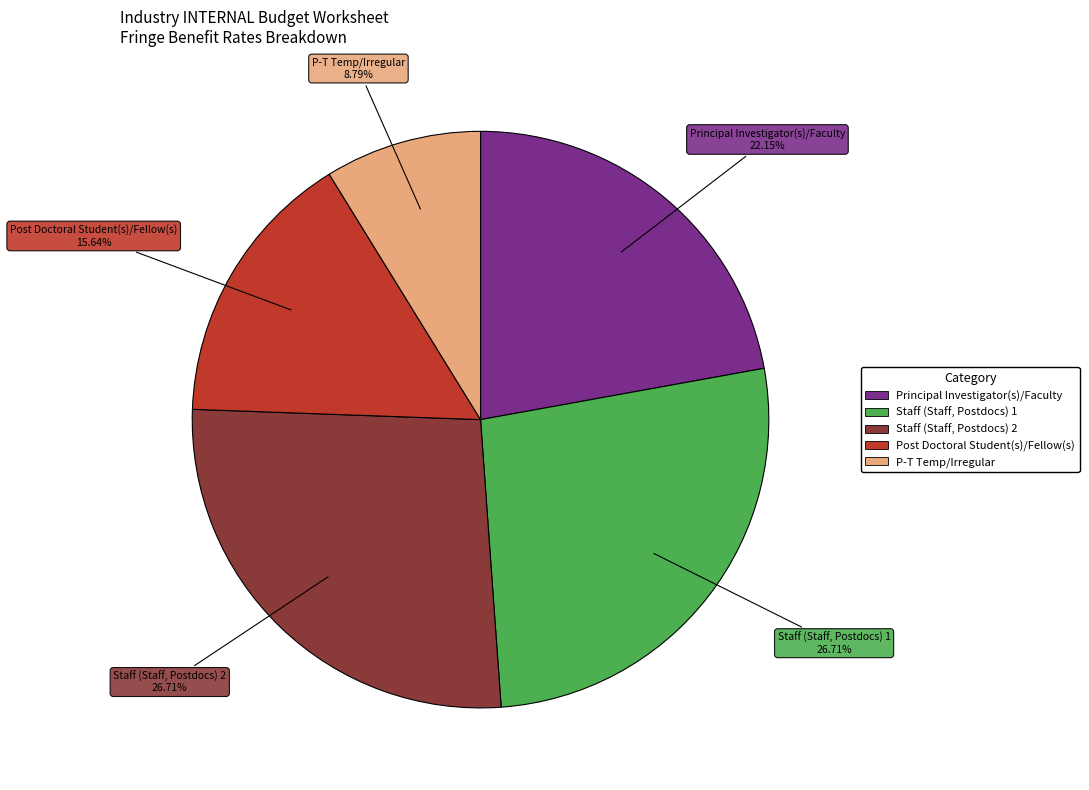

How many segments does this pie chart have?

5